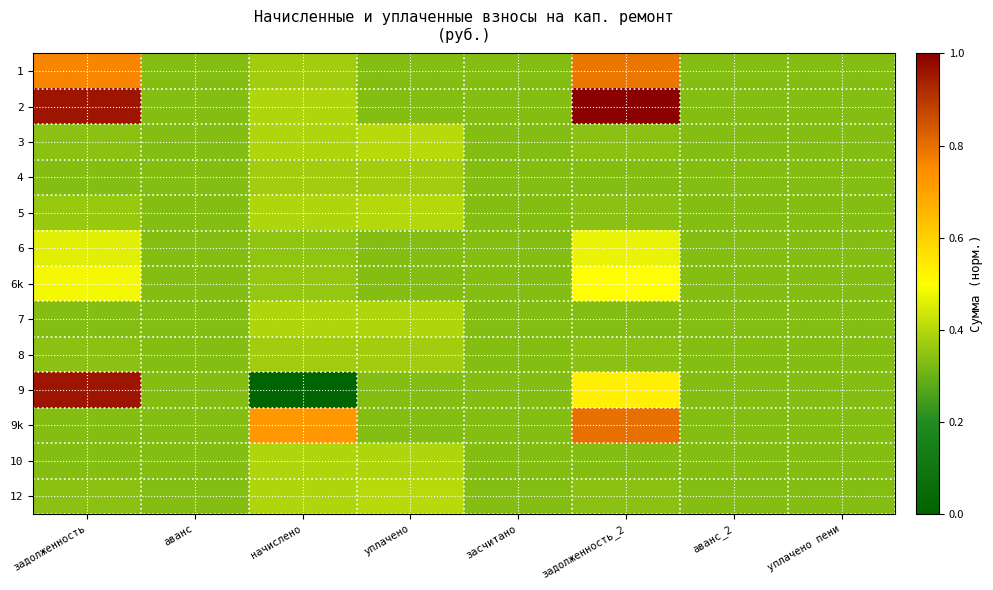

At which category does the chart reach its peak across all series?

задолженность_2